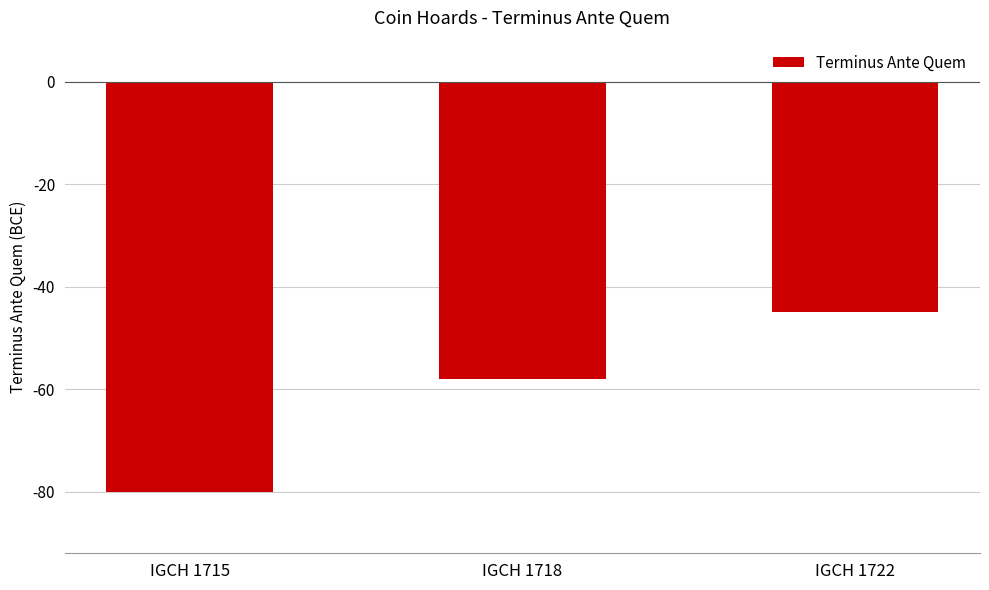

What is the approximate value at IGCH 1722, to the nearest 5?

-45